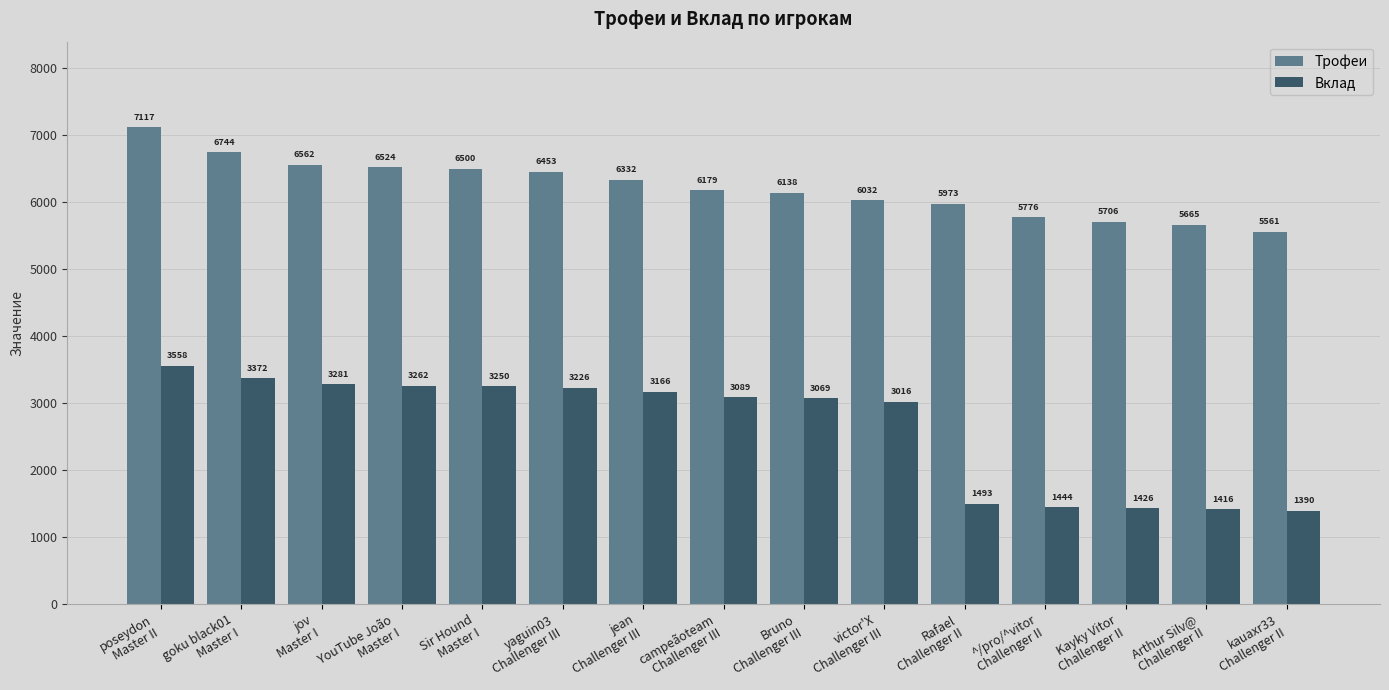

What is the smallest value displayed?

1390